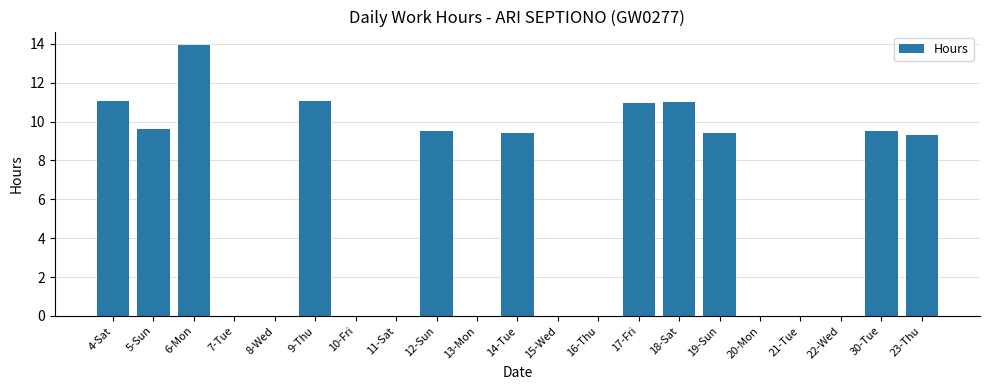

Where does the data first go above 9?

4-Sat